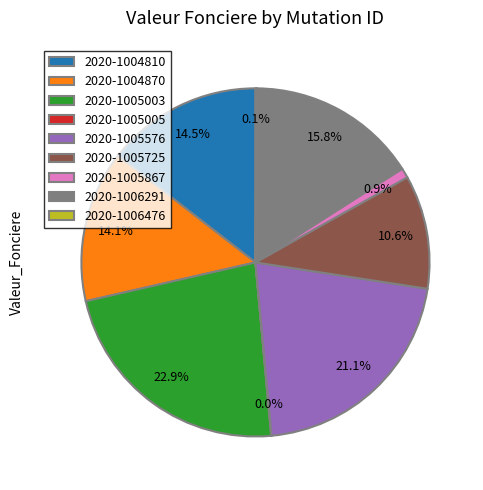

To the nearest percent, what is the difference between the 2020-1005867 and 2020-1006291 slice percentages?

15%